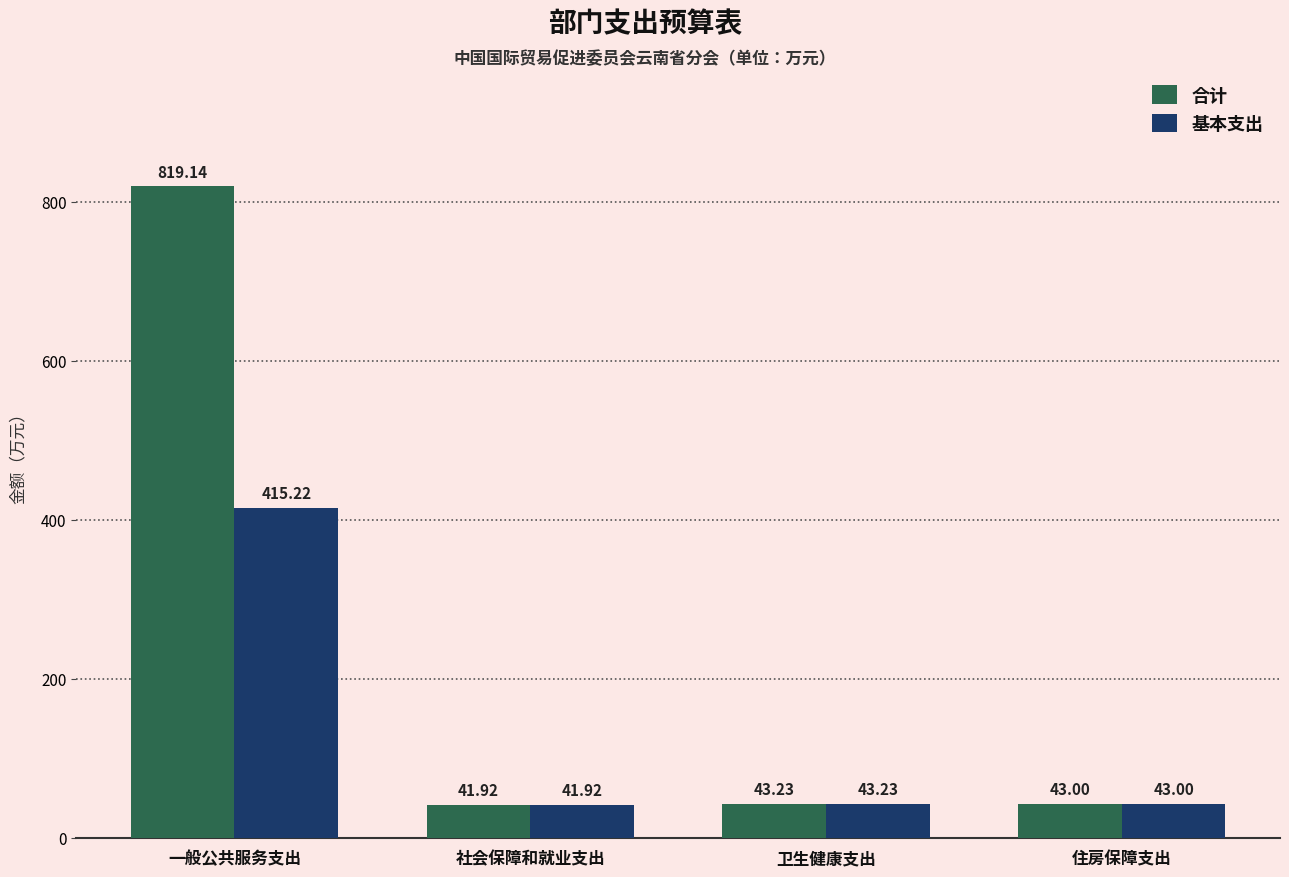

What position from the right is 卫生健康支出?

2